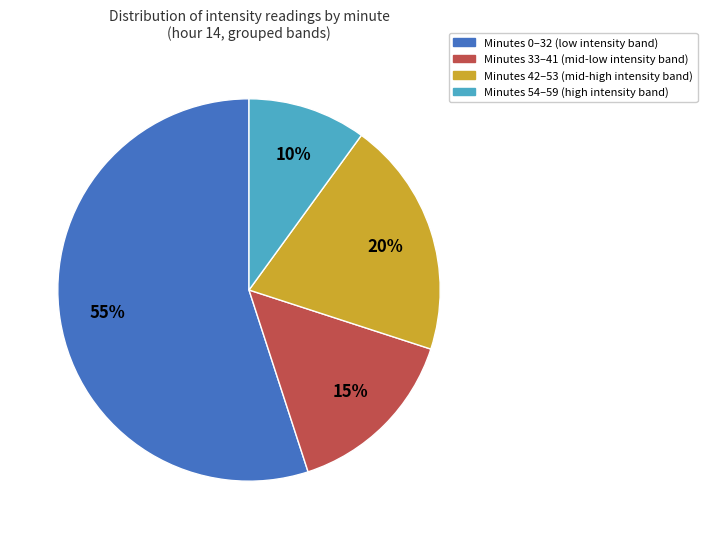

To the nearest percent, what is the average slice percentage?

25%